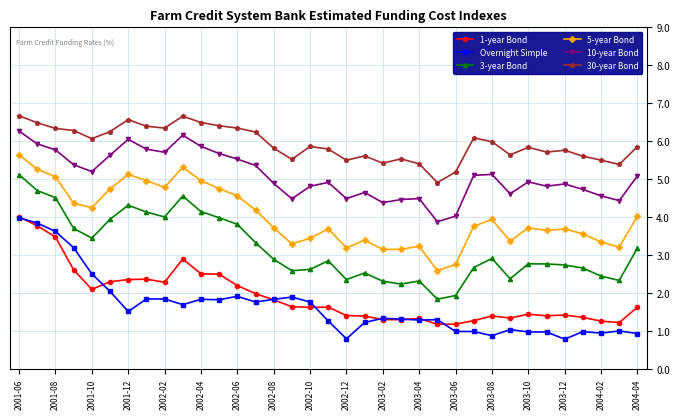

What are all the series names shown in the legend?

1-year Bond, Overnight Simple, 3-year Bond, 5-year Bond, 10-year Bond, 30-year Bond